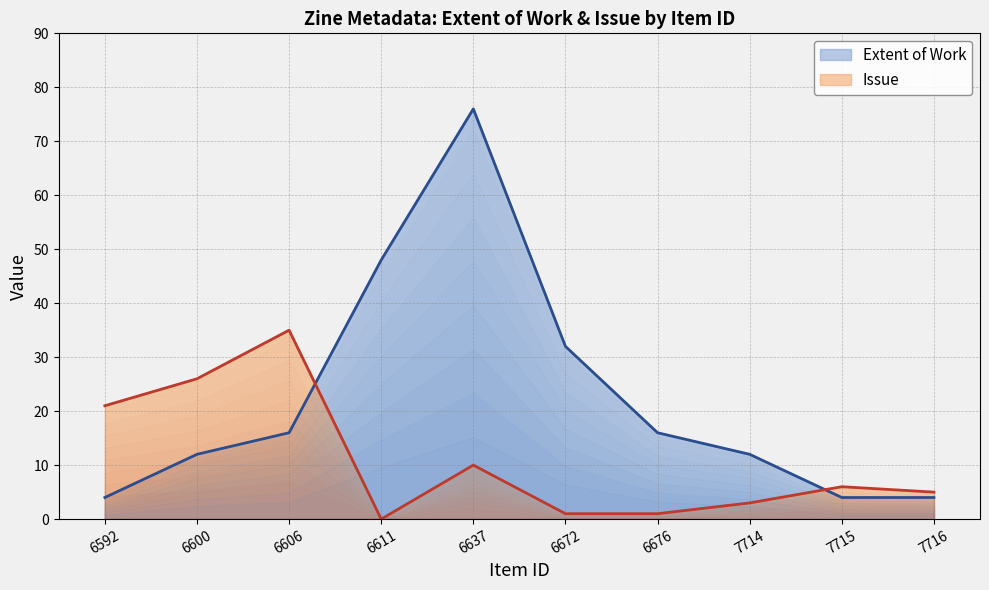

True or false: Issue and Extent of Work cross at least once.

True